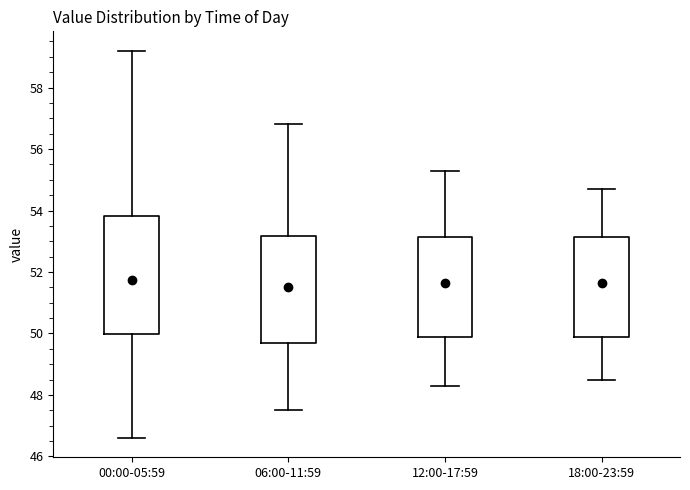

Where does the upper whisker of the box for 00:00-05:59 end on the y-axis? The values are not printed on the chart, so give them approximately, as read against the axis.

59.2